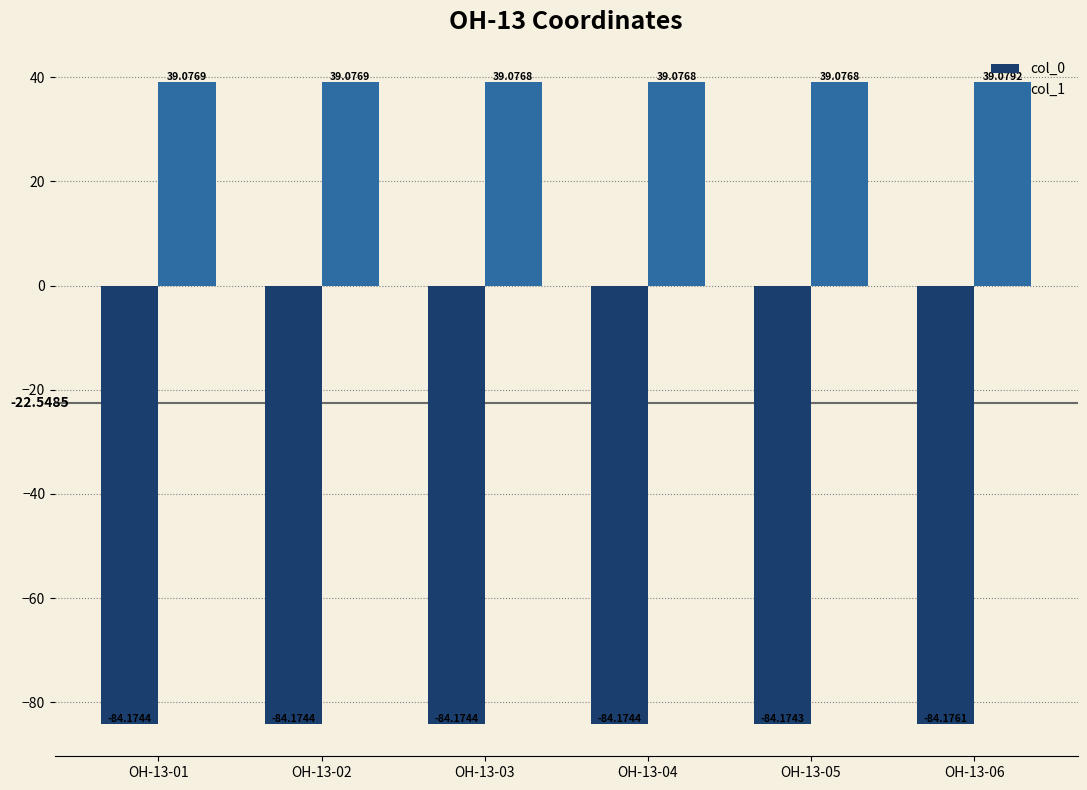

What is the sum of the col_1 values at OH-13-01 and OH-13-05?

78.2